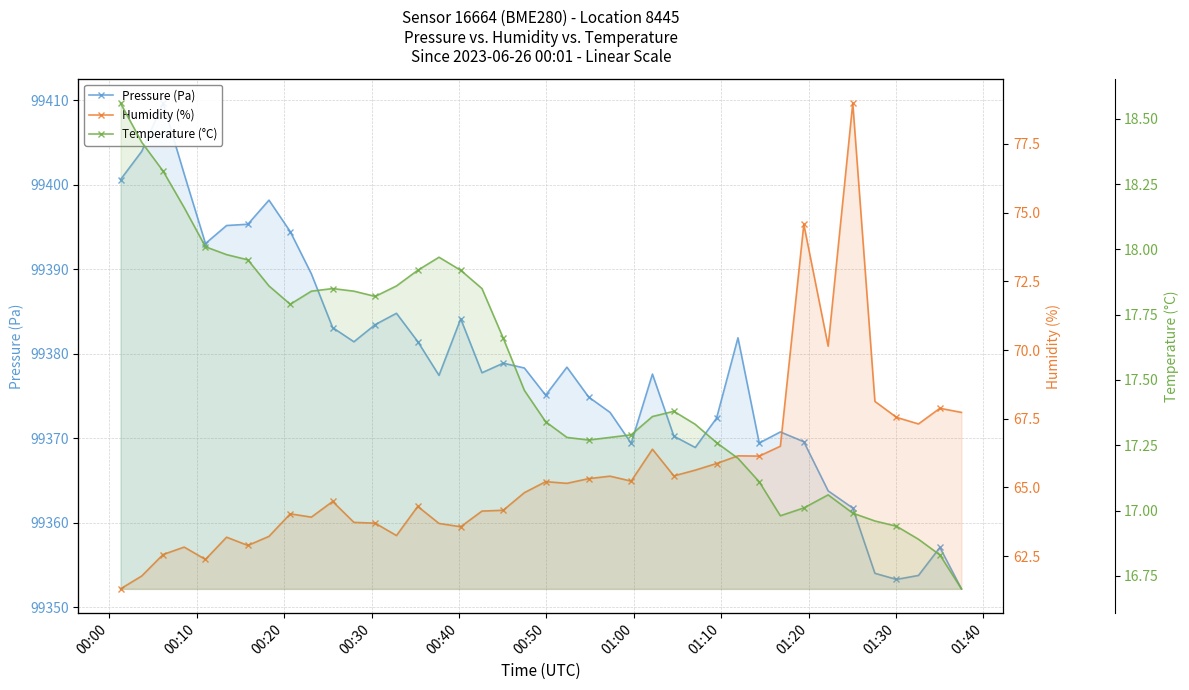

Which series has the largest total across all categories?

Pressure (Pa)